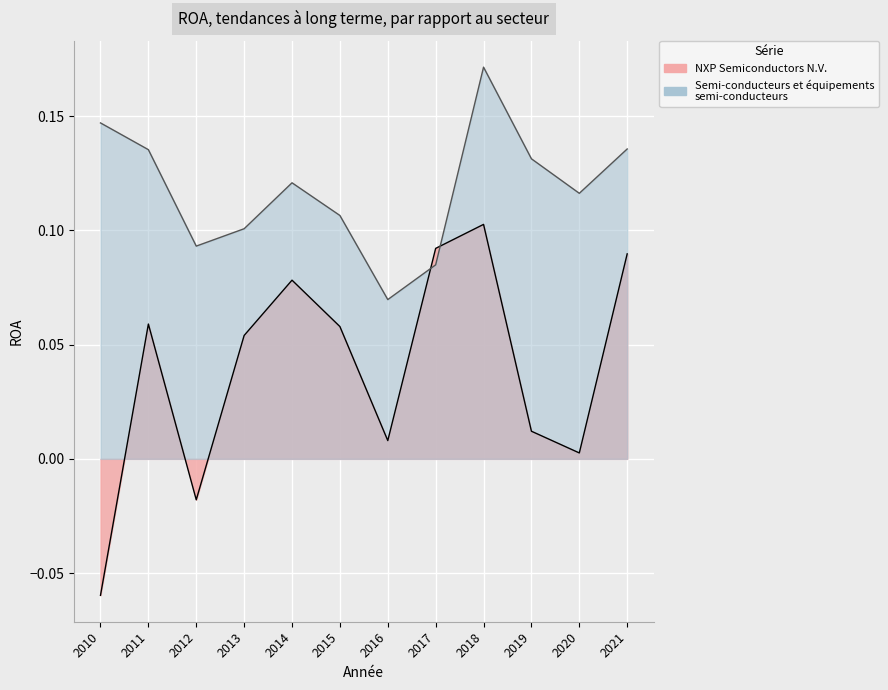

At which category is the sum across all series the highest?

2018